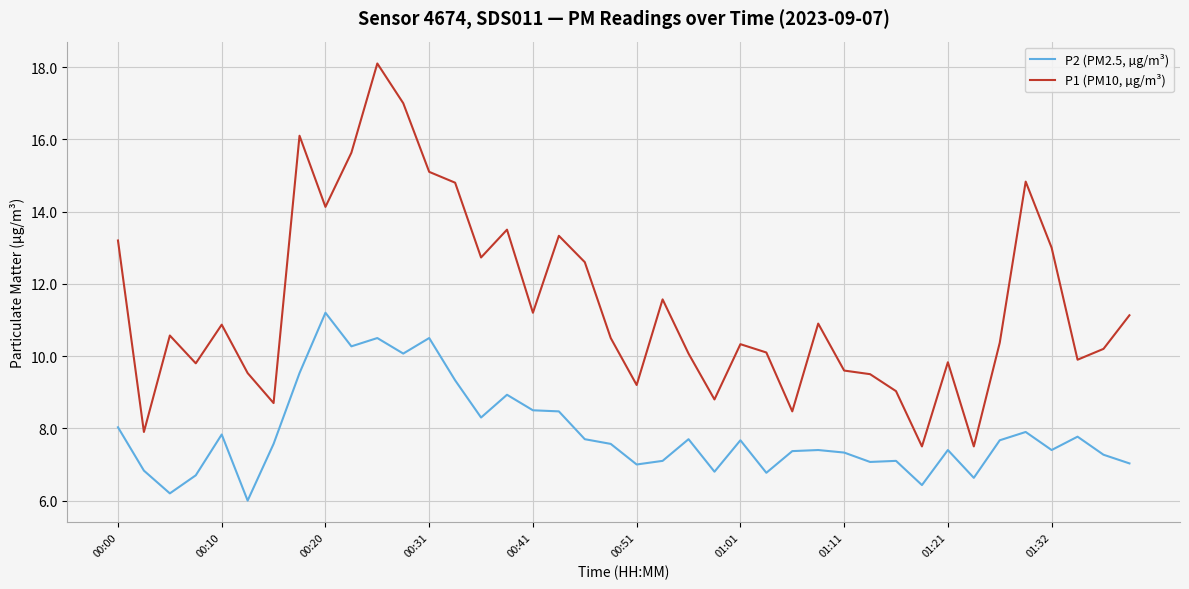

In P2 (PM2.5, µg/m³), how many points are lower than both neighbors (excluding endpoints)?

12